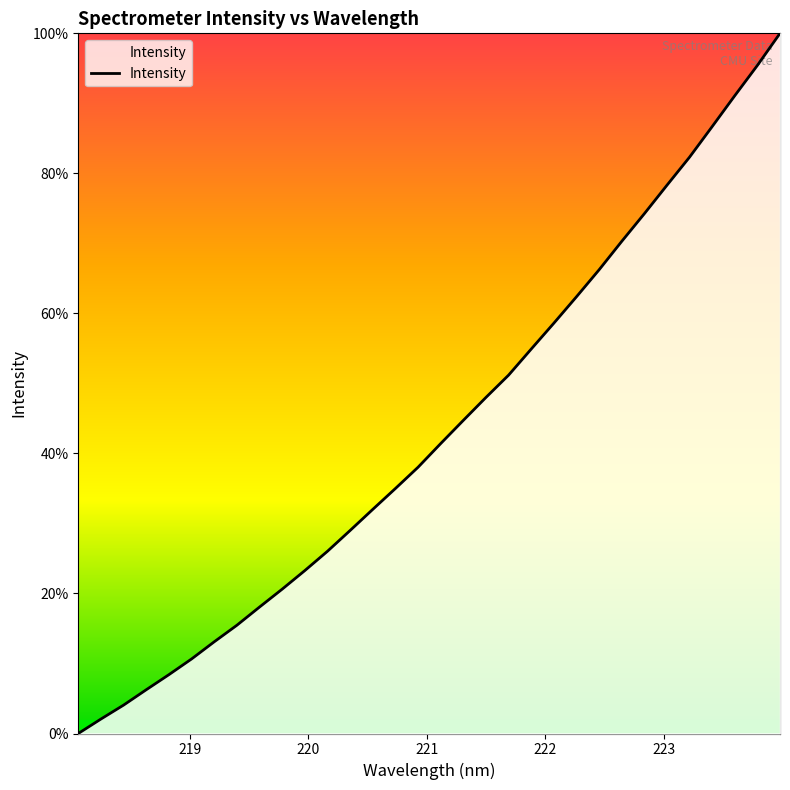

What is the greatest value displayed?

100.0